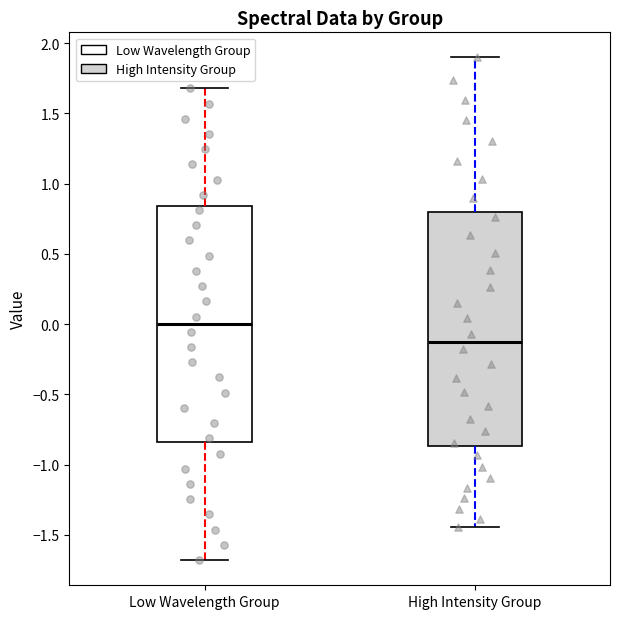

Where does the lower whisker of the box for High Intensity Group end on the y-axis? The values are not printed on the chart, so give them approximately, as read against the axis.

-1.45